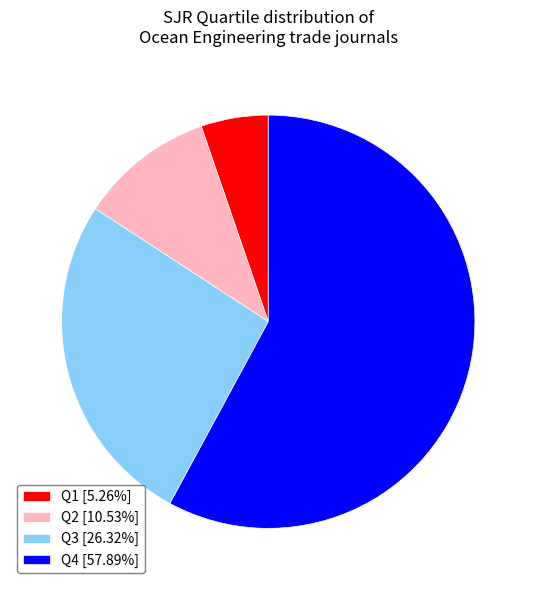

Do Q4 [57.89%] and Q2 [10.53%] together represent more than half of the pie?

Yes